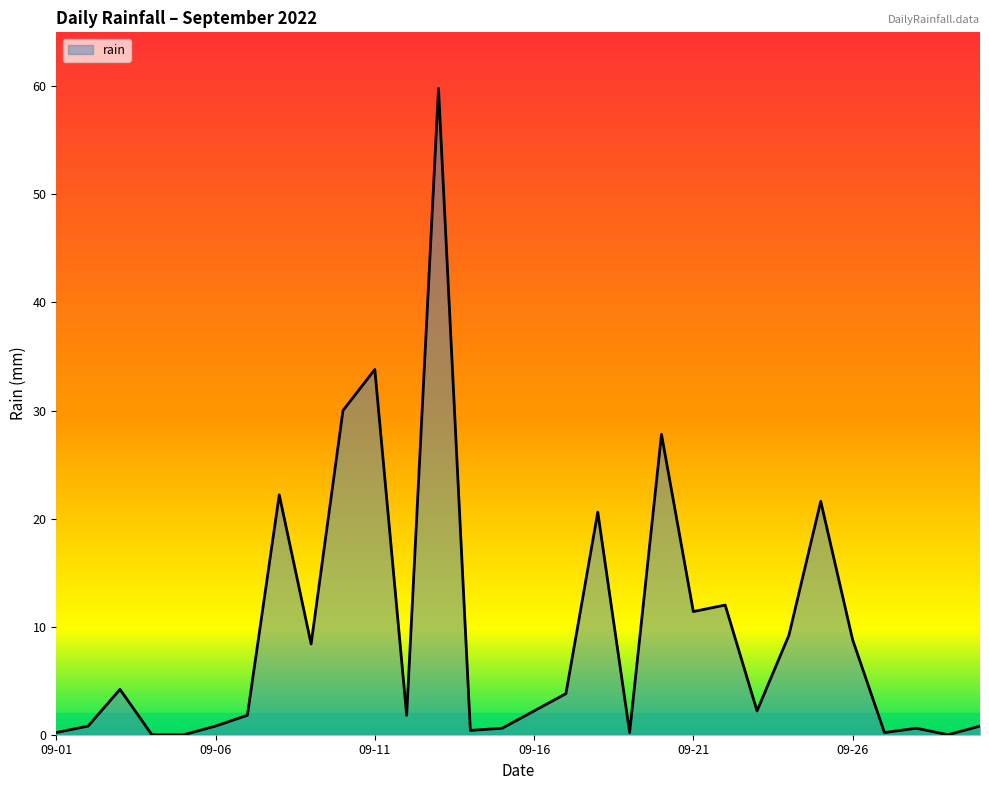

What is the maximum value shown in the chart?

59.8